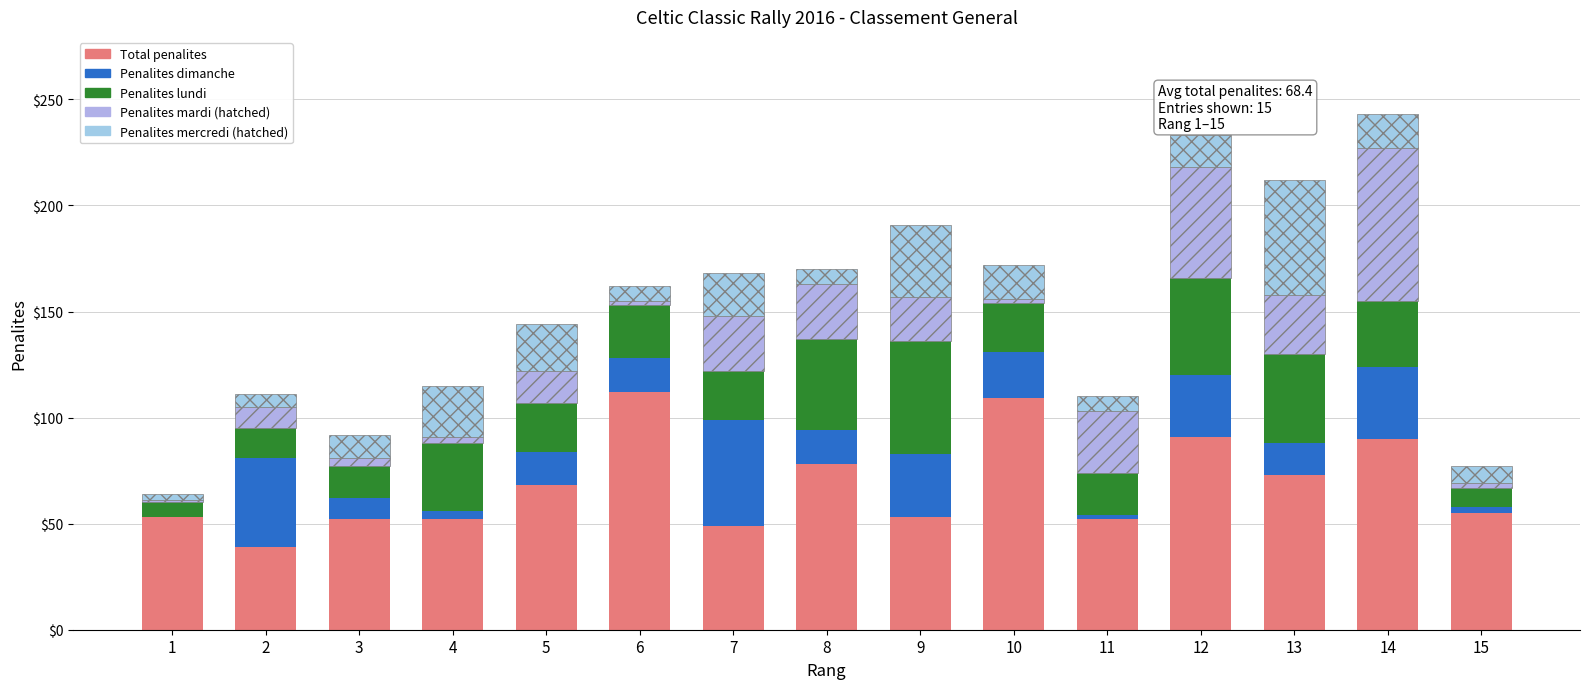

How many data points does each series have?

15